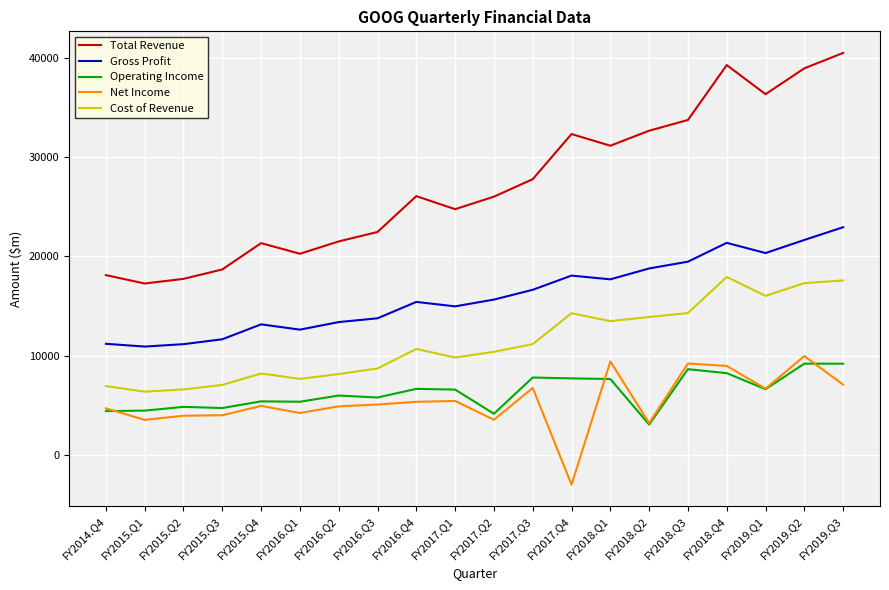

What is the lowest value of the Operating Income series?

3045